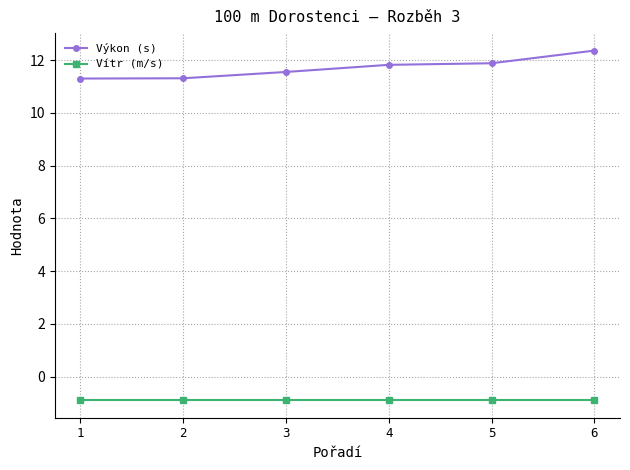

Rank the series by their average value, from highest to lowest.

Výkon (s), Vítr (m/s)